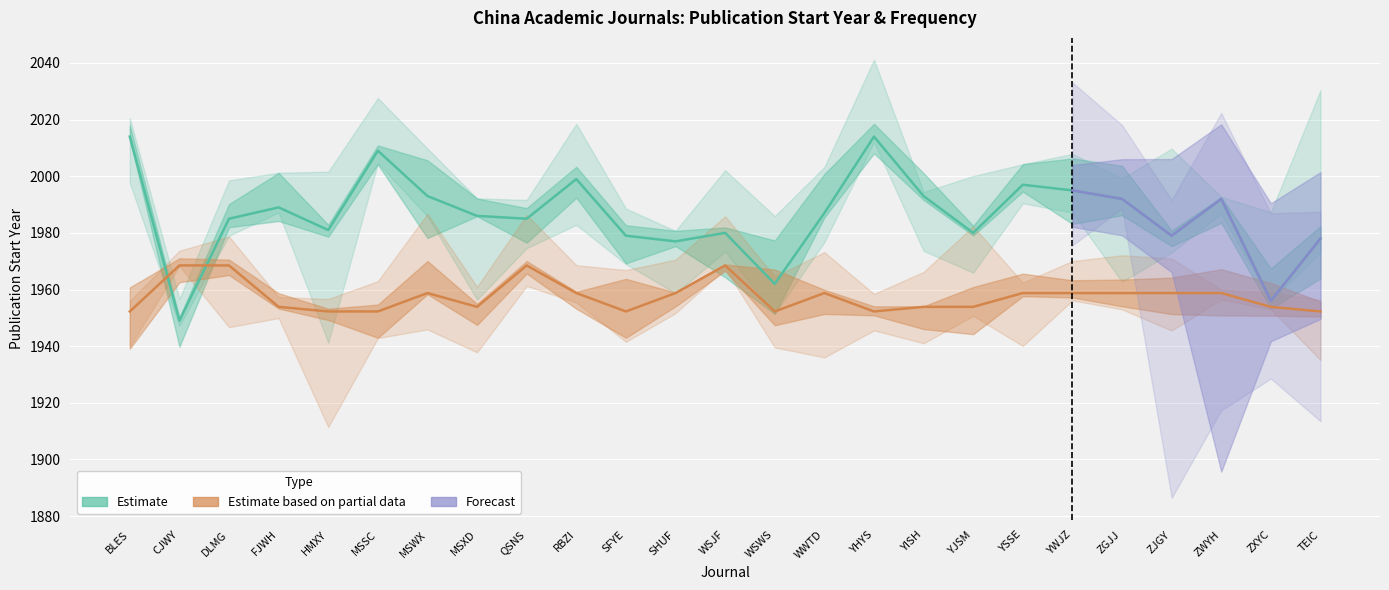

True or false: Frequency has a value of 1953.9 at ZXYC.

True